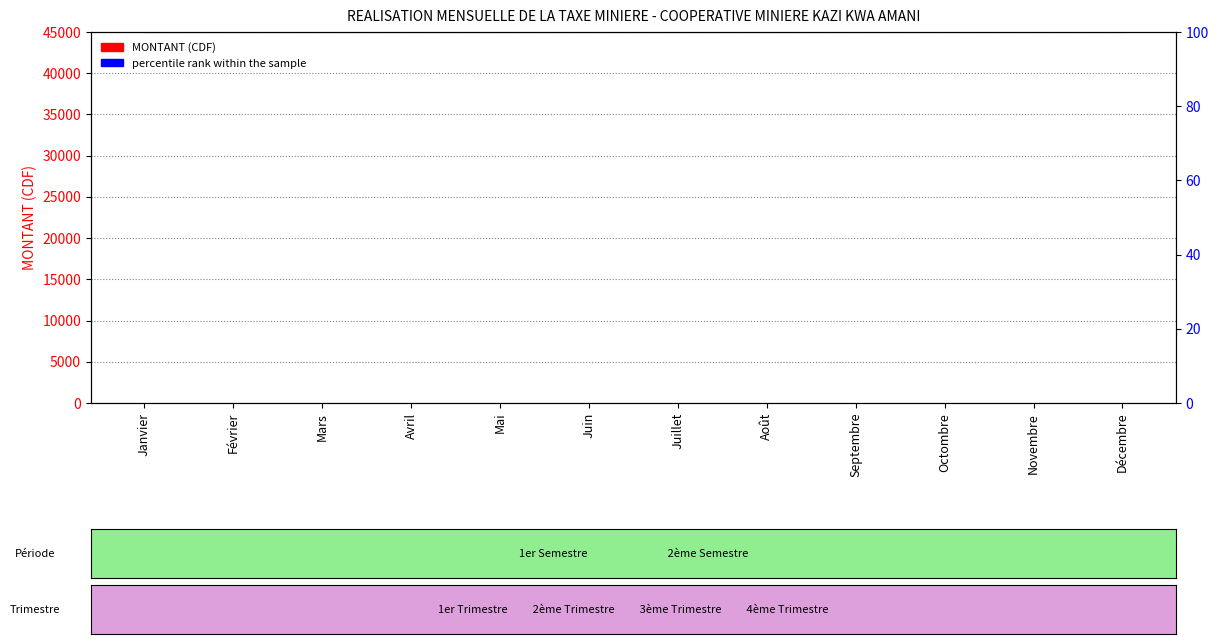

Which series has the widest spread of values?

MONTANT (CDF)